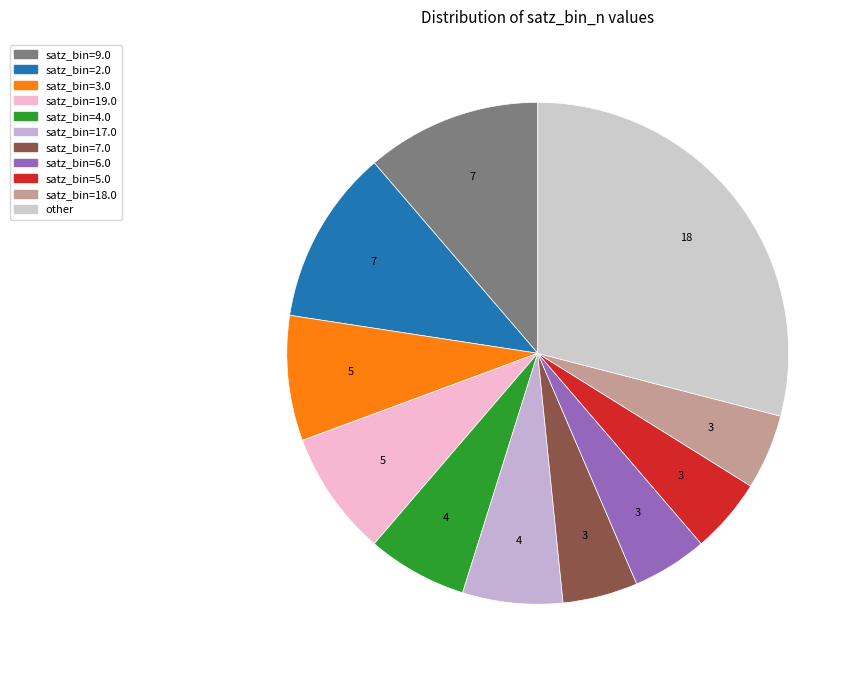

How many slices are in this pie chart?

11